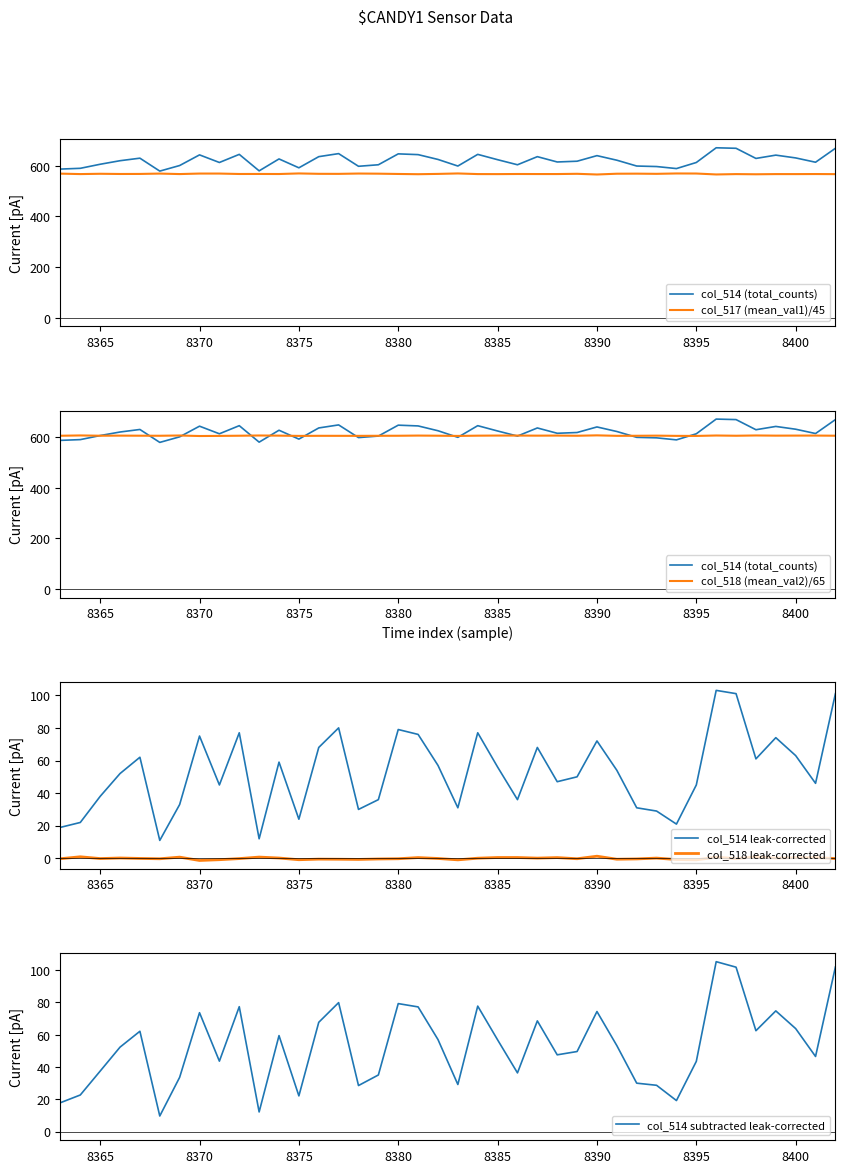

True or false: col_518 leak-corrected and col_514 leak-corrected cross at least once.

False